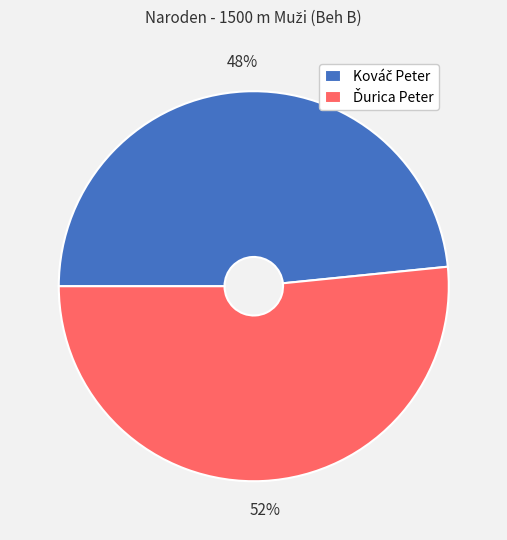

Is there any slice that represents more than half of the pie?

Yes